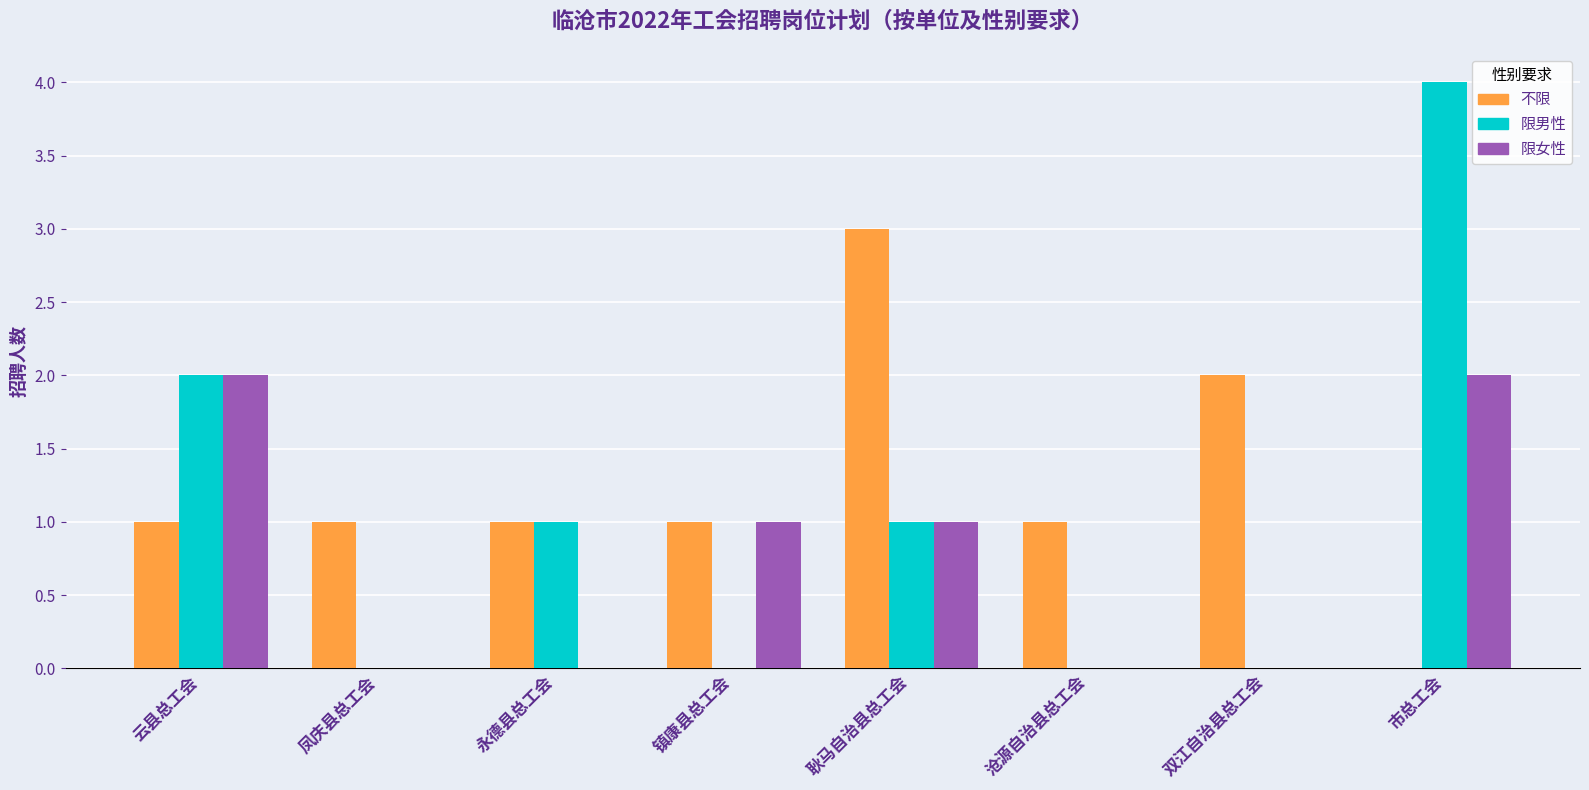

Between 云县总工会 and 镇康县总工会, which series saw the biggest shift?

限男性